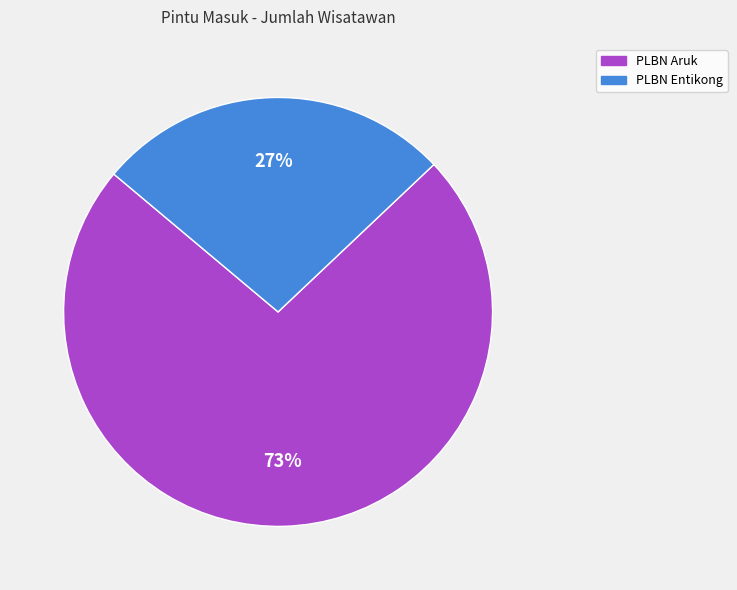

Is there any slice that represents more than half of the pie?

Yes